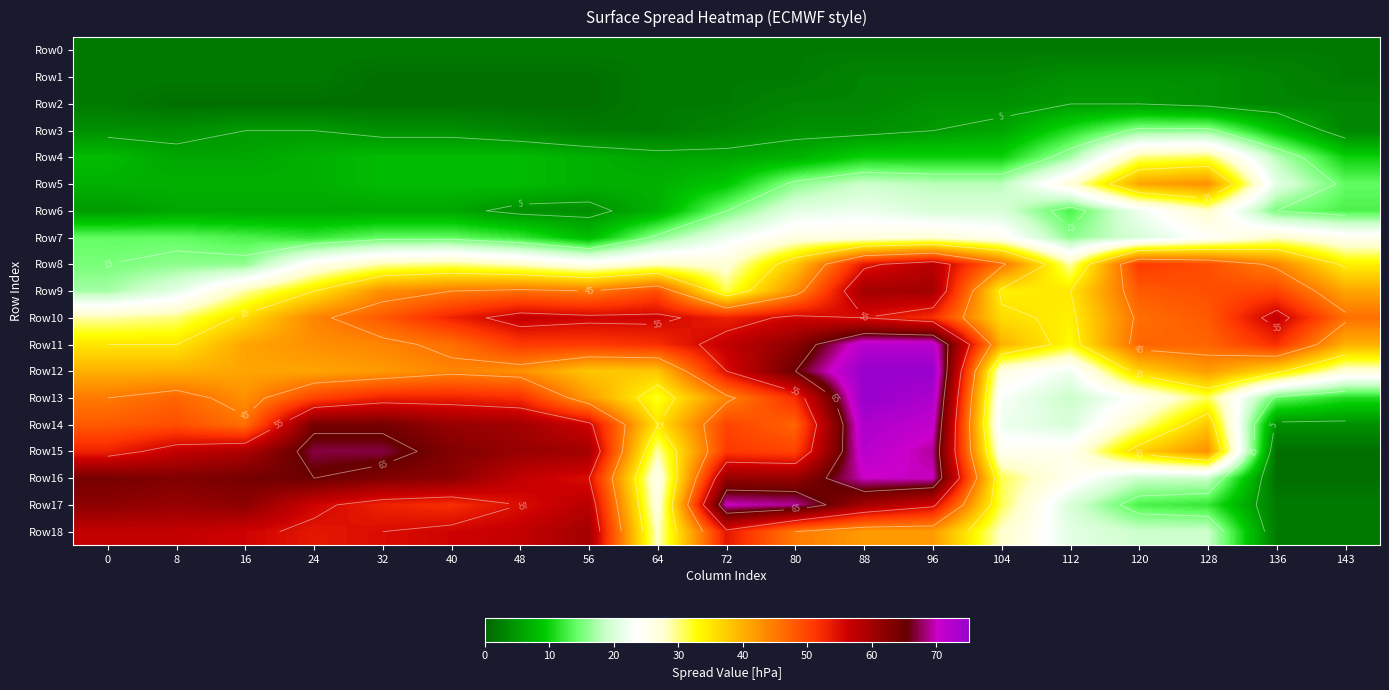

How many data points does each series have?

19